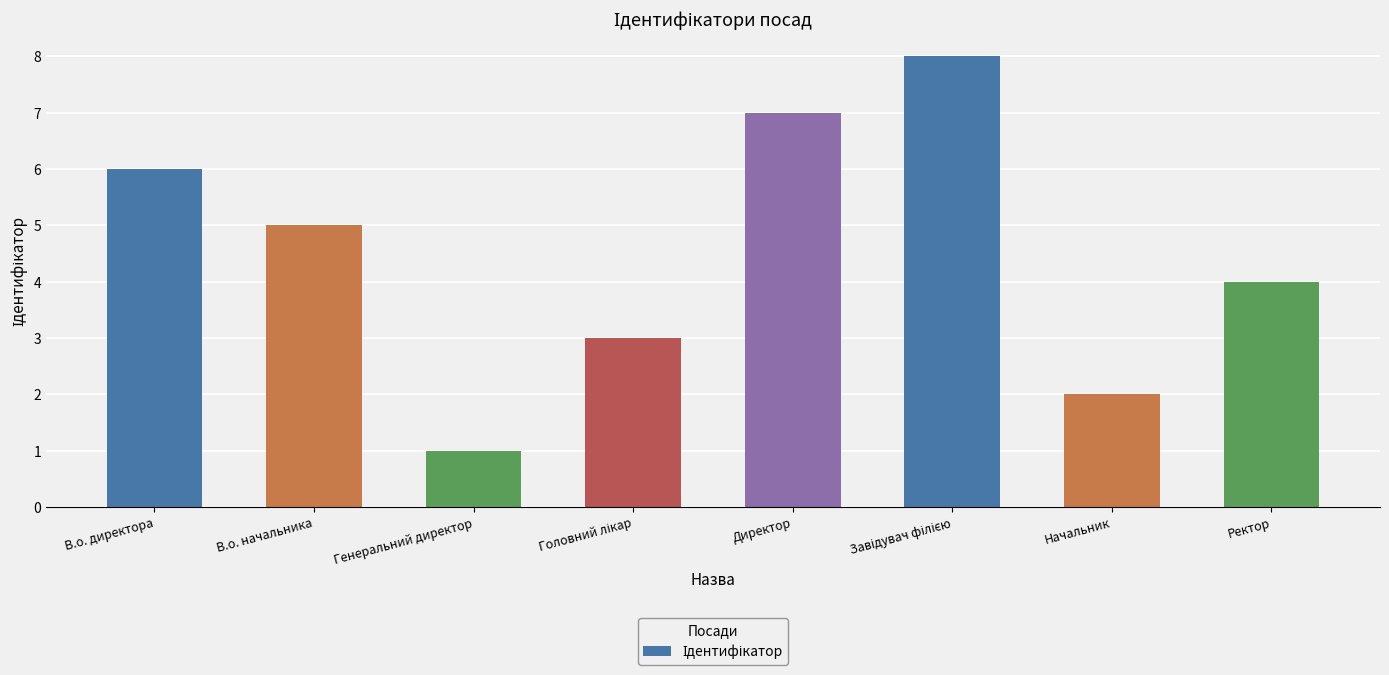

Which category has the lowest value across all series?

Генеральний директор